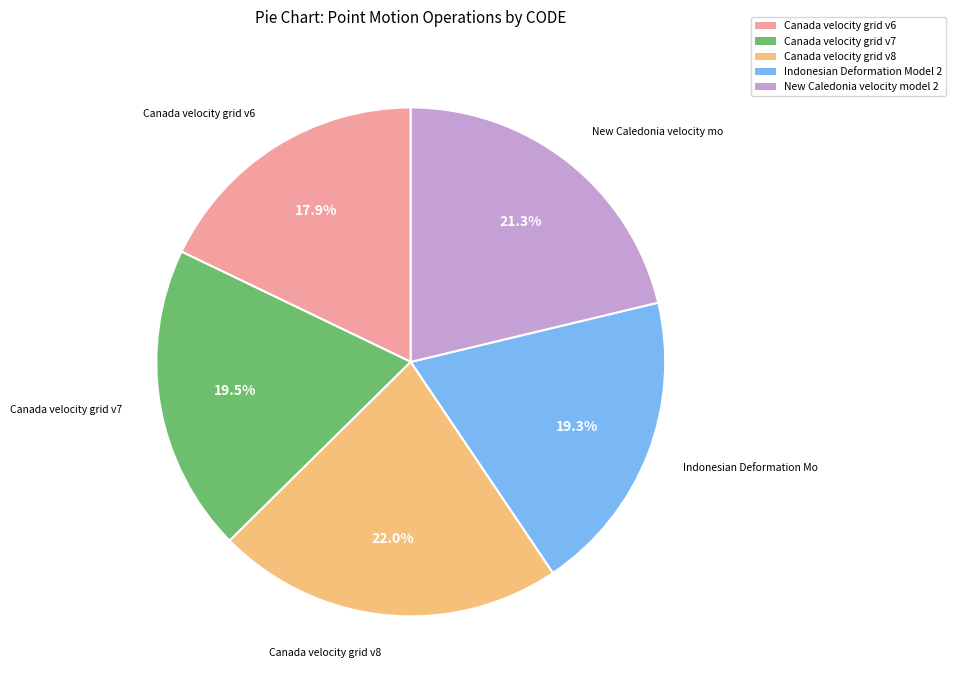

Does any single category account for the majority?

No